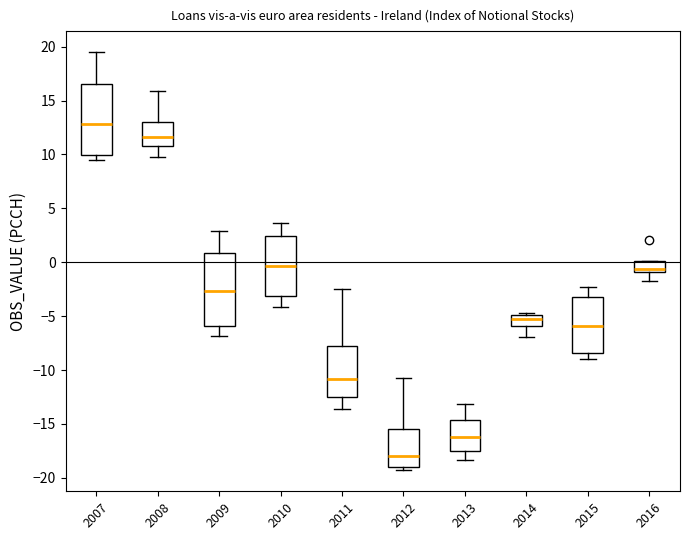

Reading left to right, read every box against the y-axis: the position of its median line, the range the box covers, and the ends of its whiskers. The values are not printed on the chart, so give them approximately, as read against the axis.

2007: median 13.0, box 10.0 to 16.5, whiskers 9.5 to 19.5
2008: median 11.5, box 11.0 to 13.0, whiskers 10.0 to 16.0
2009: median -2.5, box -6.0 to 1.0, whiskers -7.0 to 3.0
2010: median -0.5, box -3.0 to 2.5, whiskers -4.0 to 3.5
2011: median -11.0, box -12.5 to -8.0, whiskers -13.5 to -2.5
2012: median -18.0, box -19.0 to -15.5, whiskers -19.5 to -10.5
2013: median -16.0, box -17.5 to -14.5, whiskers -18.5 to -13.0
2014: median -5.5, box -6.0 to -5.0, whiskers -7.0 to -4.5
2015: median -6.0, box -8.5 to -3.0, whiskers -9.0 to -2.5
2016: median -0.5, box -1.0 to 0.0, whiskers -1.5 to 0.0